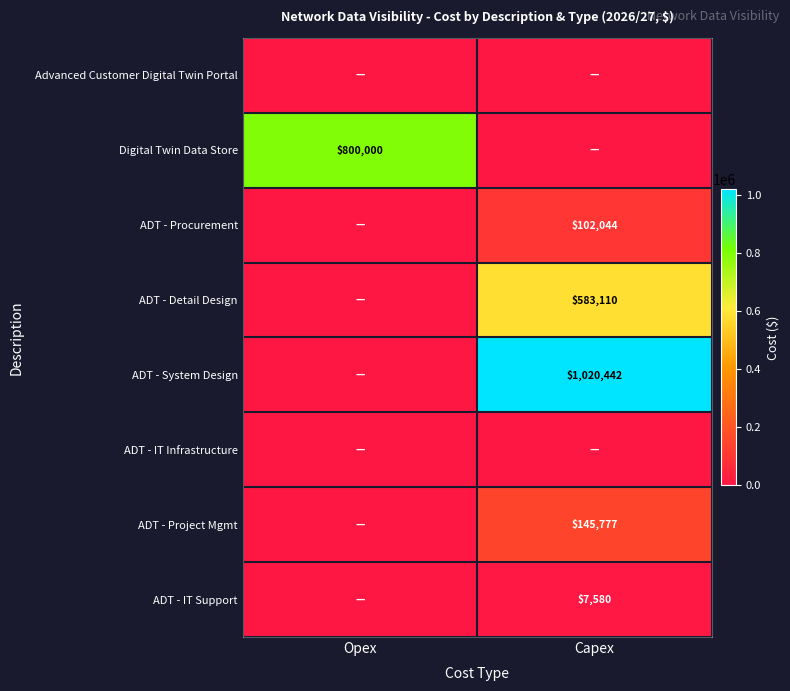

Is the value of Digital Twin Data Store at Opex greater than the value of ADT - Detail Design at Capex?

Yes